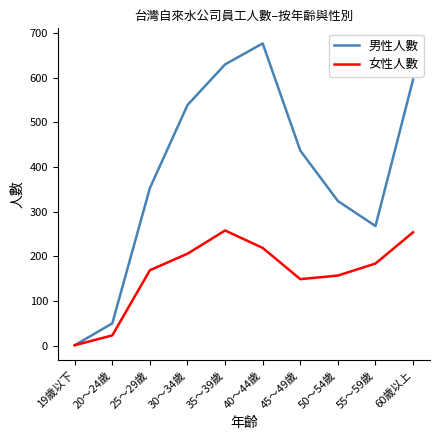

Which label corresponds to the largest value in the chart?

40～44歲